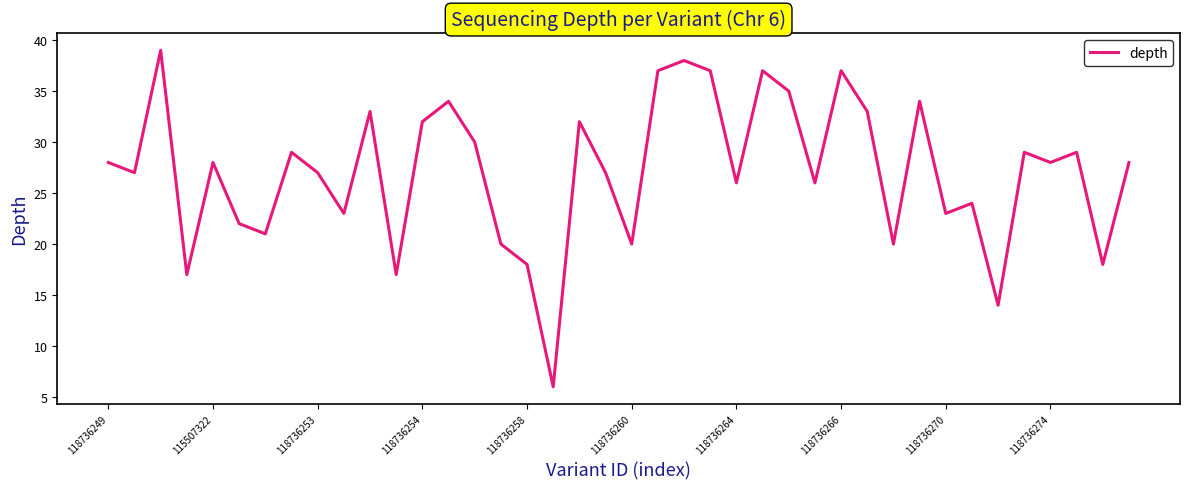

What is the greatest value displayed?

39